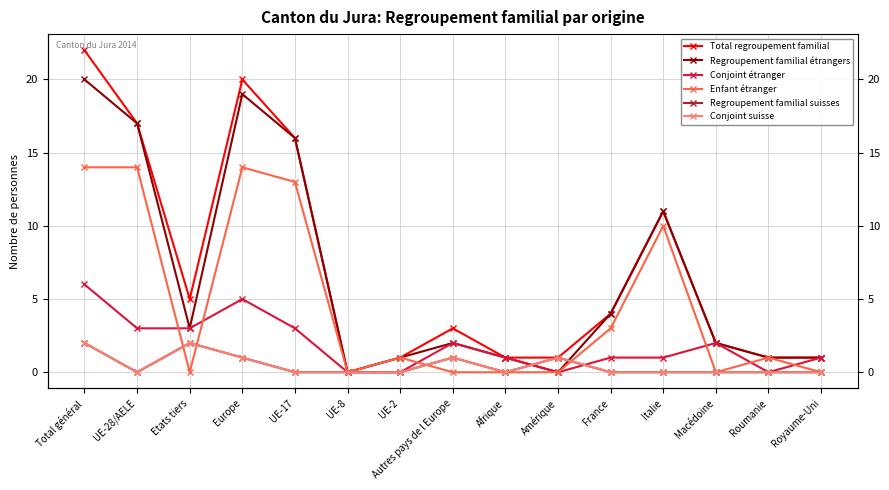

What is the average value of the Conjoint étranger series?

2